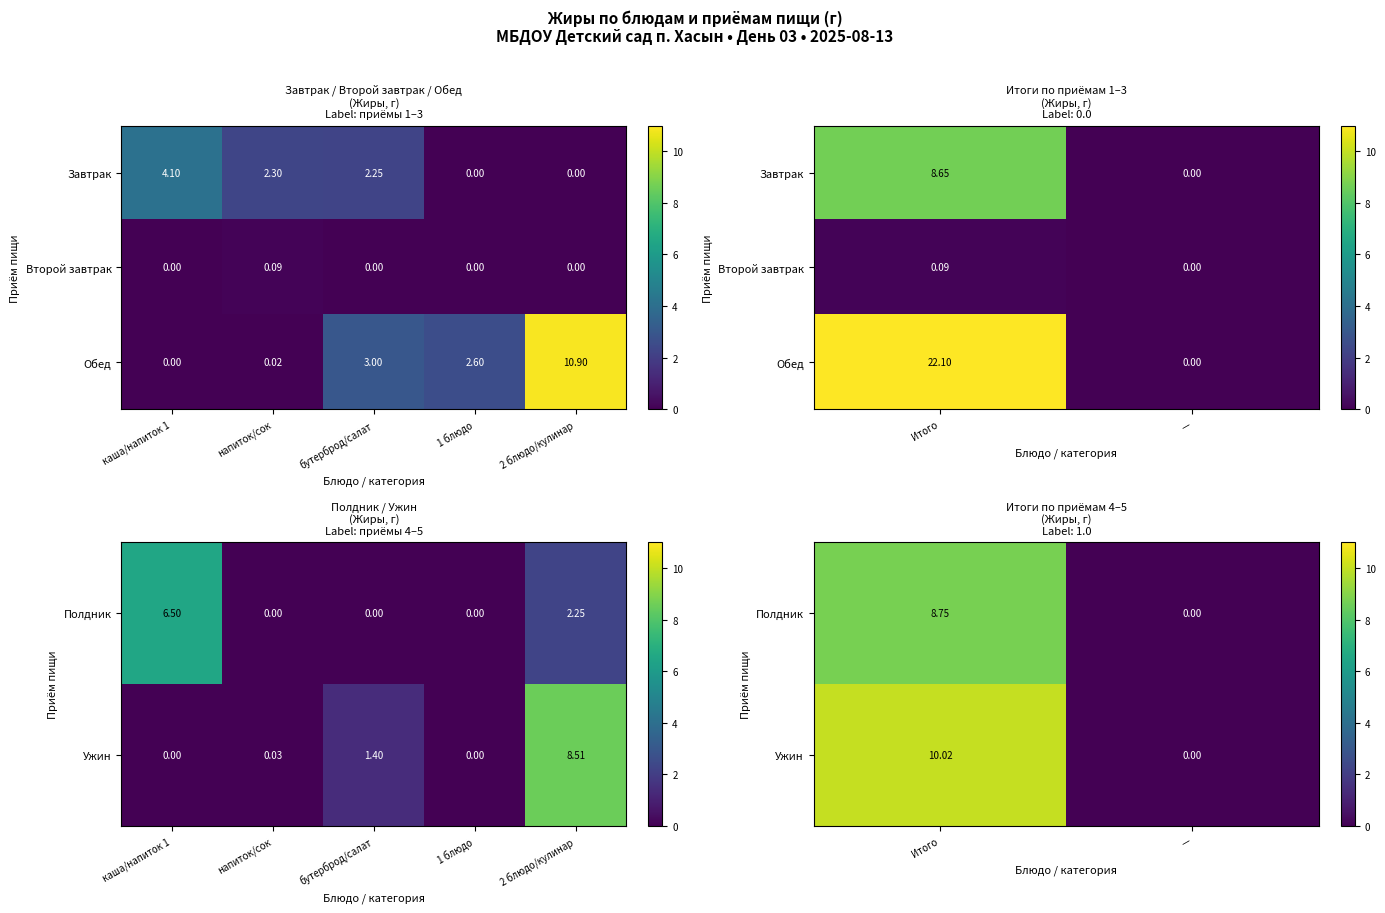

What is the sum of all Обед values?

22.1